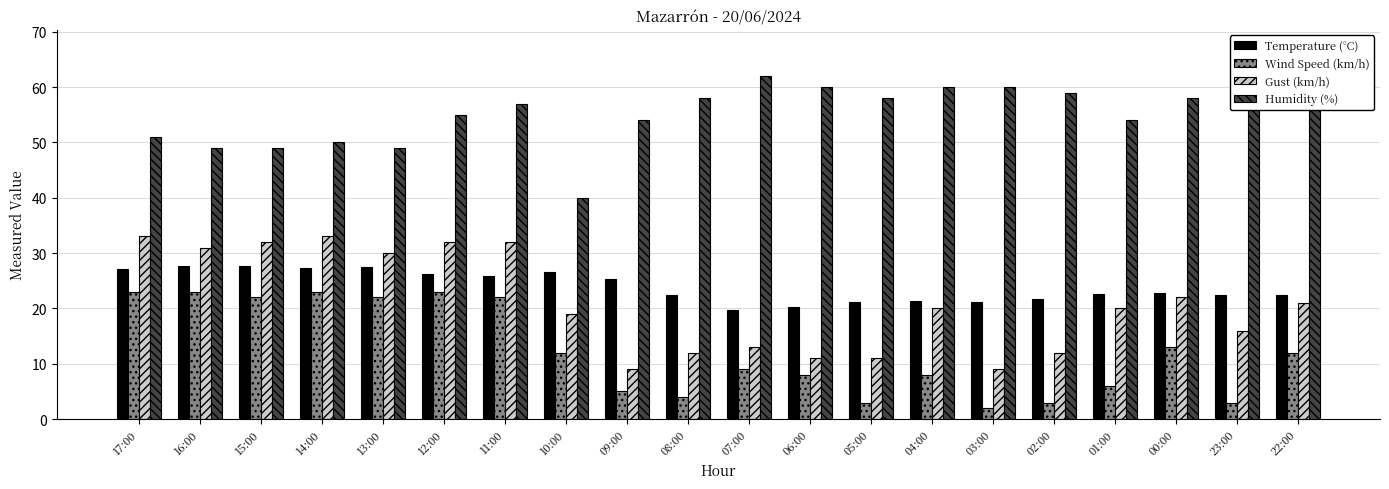

What is the total value across all series at 15:00?

130.6